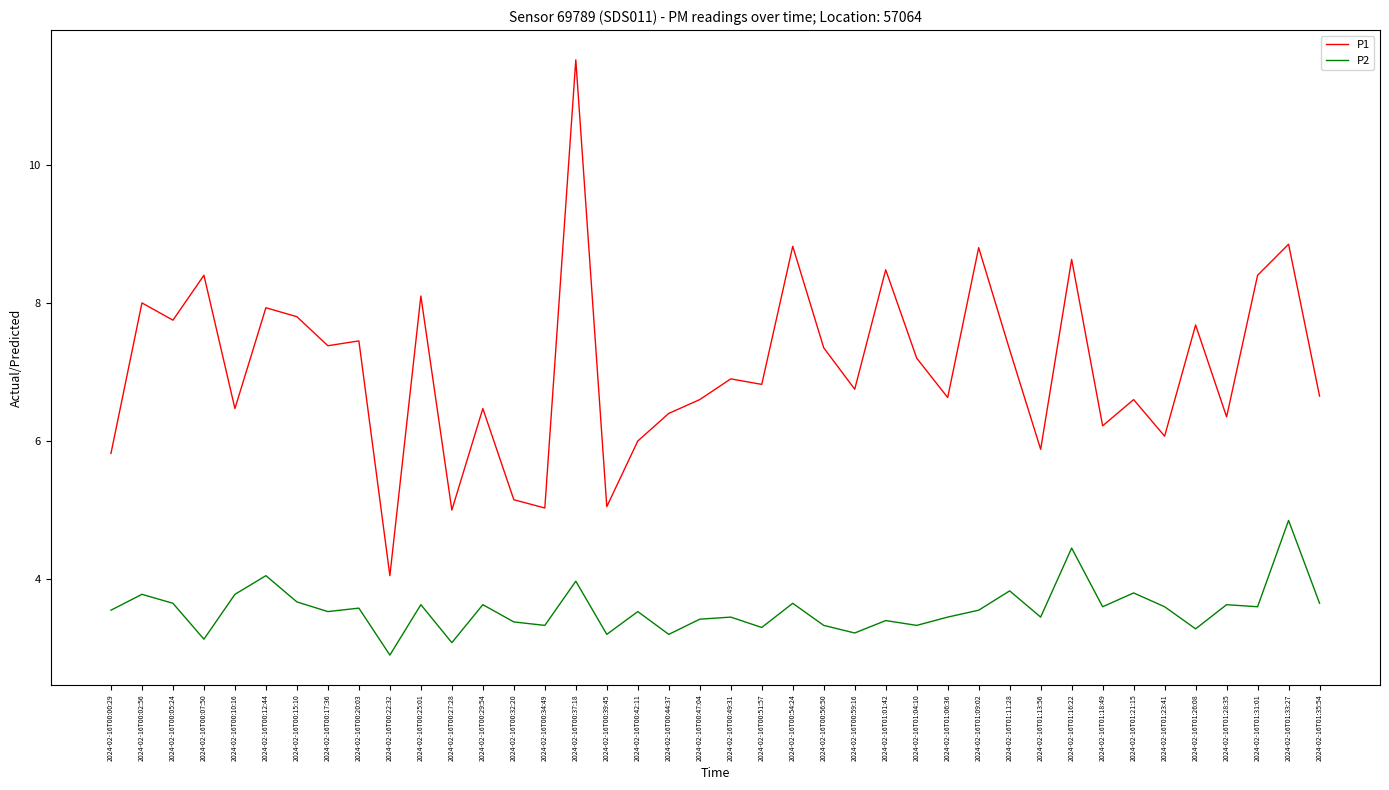

What is the smallest value displayed?

2.9